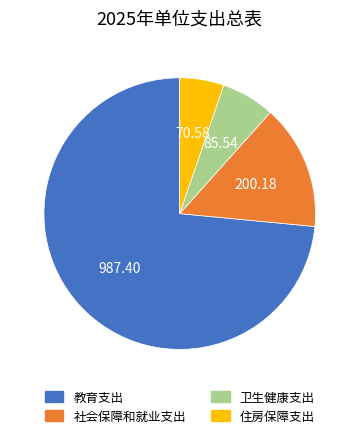

Which has a higher value, 卫生健康支出 or 社会保障和就业支出?

社会保障和就业支出